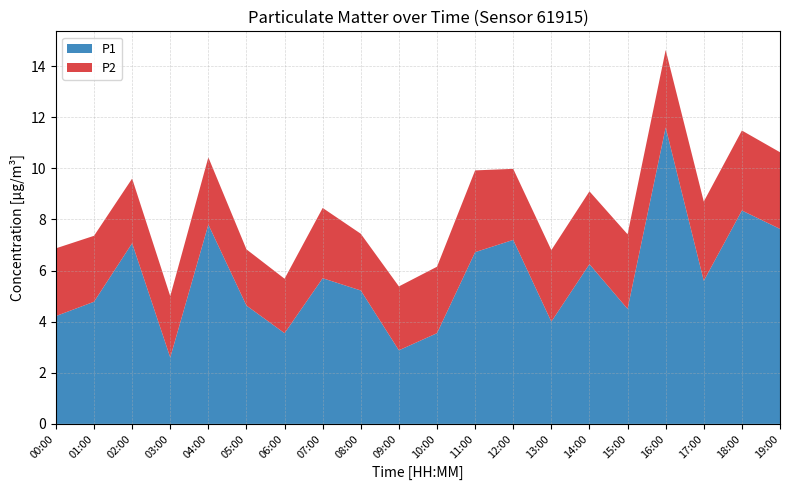

Reading right to left, list all the values displayed in this chart.

P1: 7.6	8.3	5.6	11.6	4.5	6.2	4.0	7.2	6.7	3.5	2.9	5.2	5.7	3.5	4.6	7.8	2.6	7.1	4.8	4.2
P2: 3.0	3.1	3.1	3.0	2.9	2.9	2.8	2.8	3.2	2.6	2.5	2.2	2.8	2.1	2.2	2.6	2.4	2.5	2.6	2.6